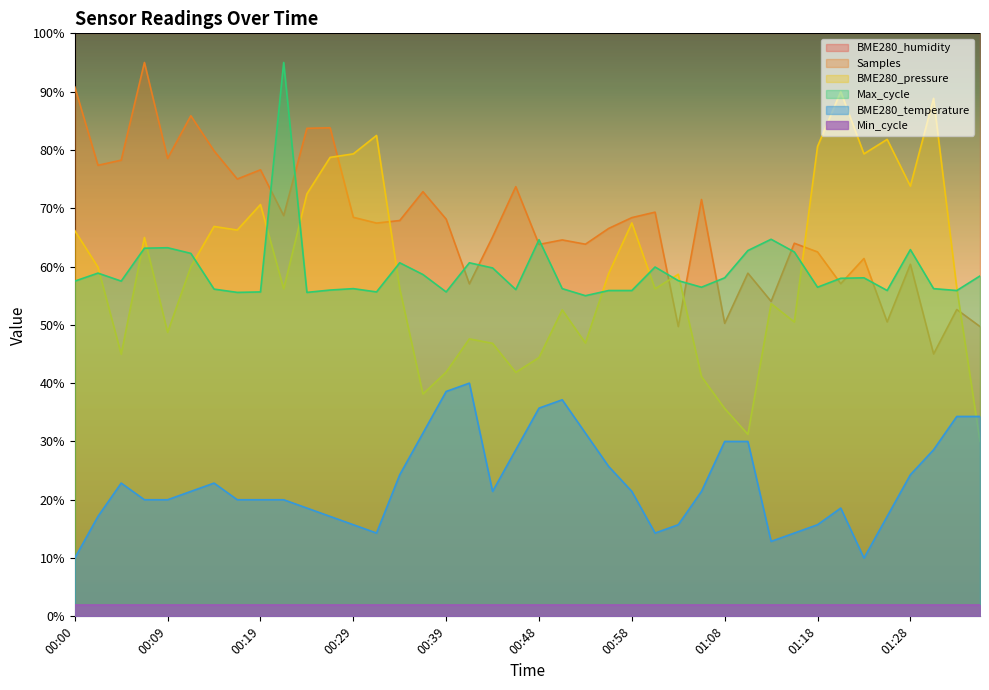

What is the value of the BME280_pressure point at the 32nd from the left?

50.5